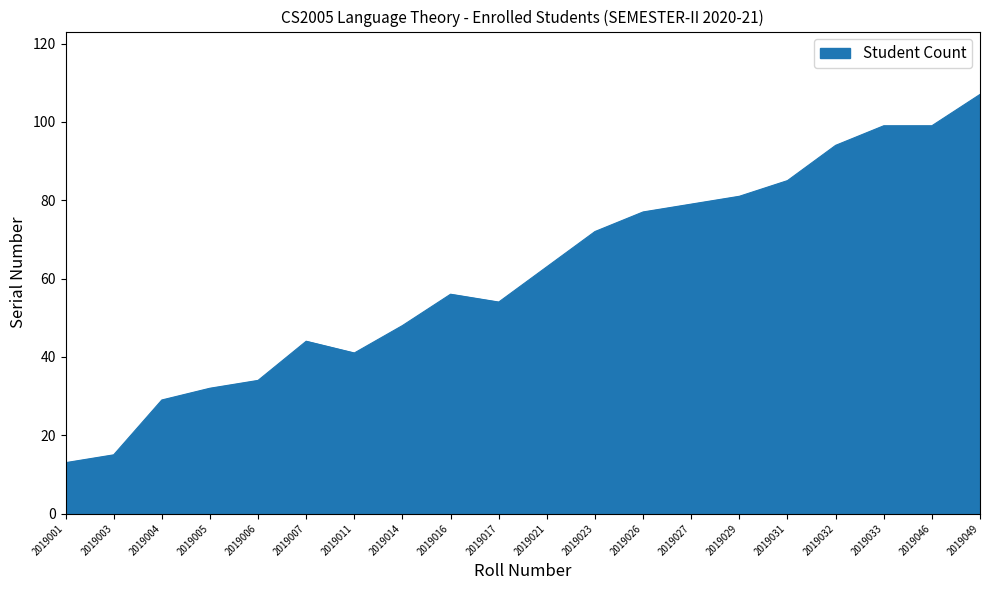

Which has a higher value, 2019004 or 2019007?

2019007